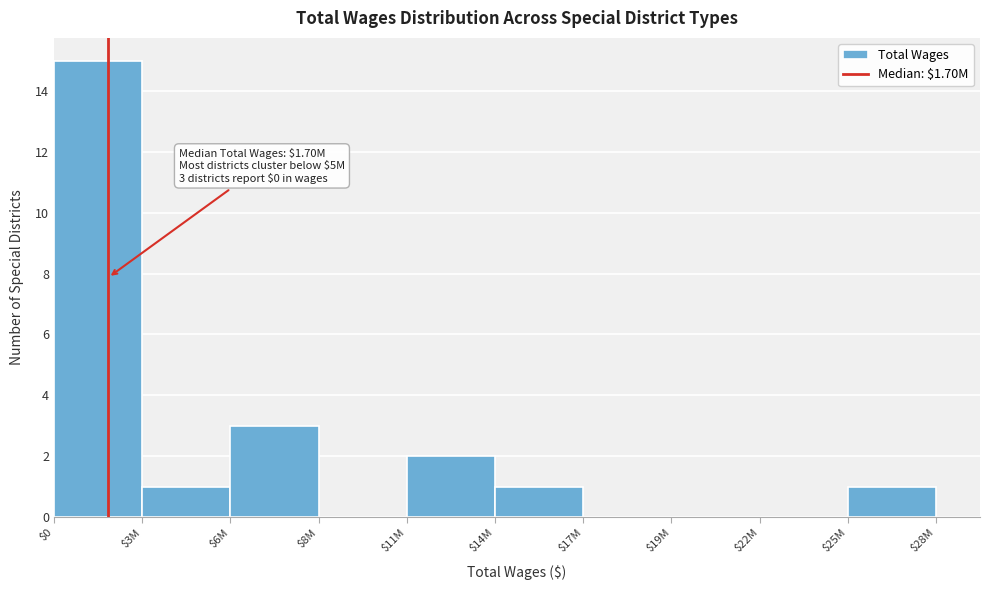

What is the sum of all values?

23